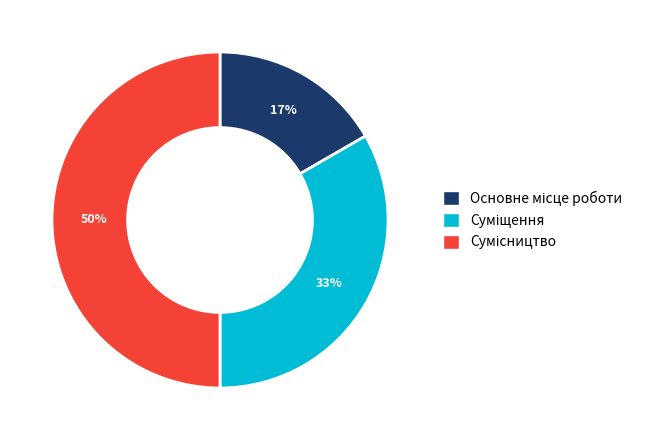

To the nearest percent, what is the difference between the largest and smallest slice percentages?

33%